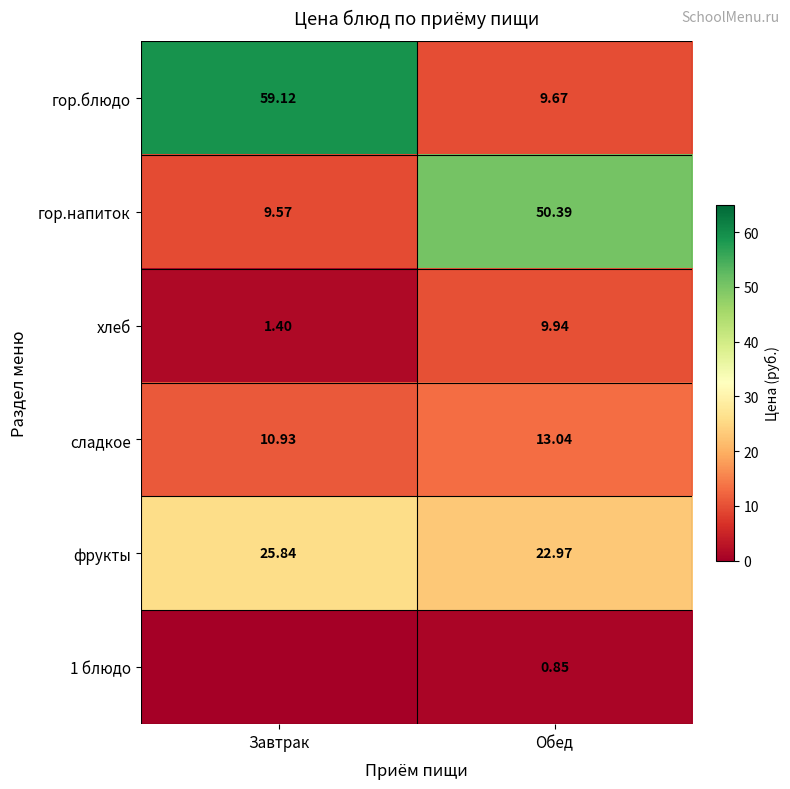

How many data points does each series have?

2